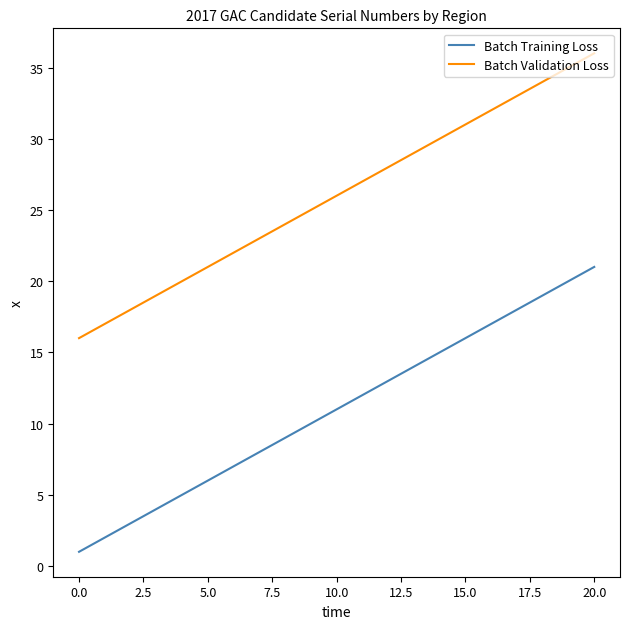

Count the number of categories in the chart.

21